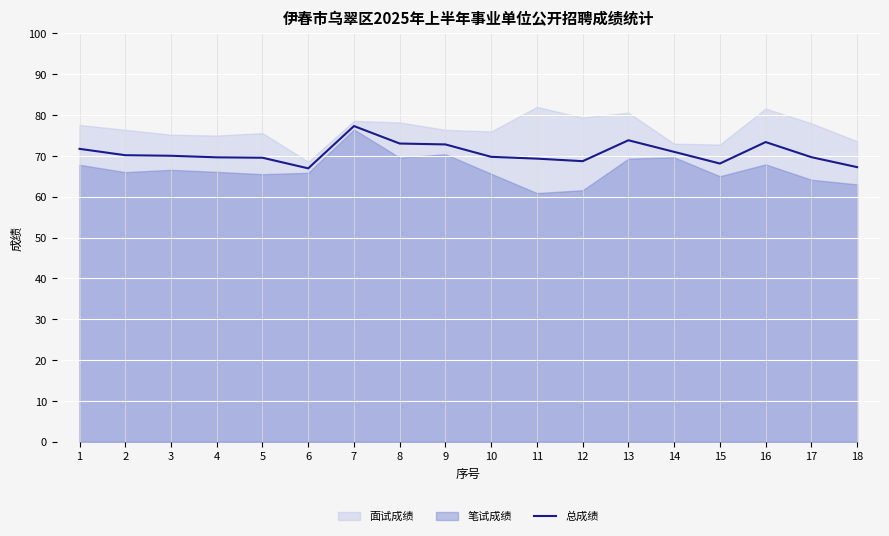

The value at 1 is 32.7. True or false?

False